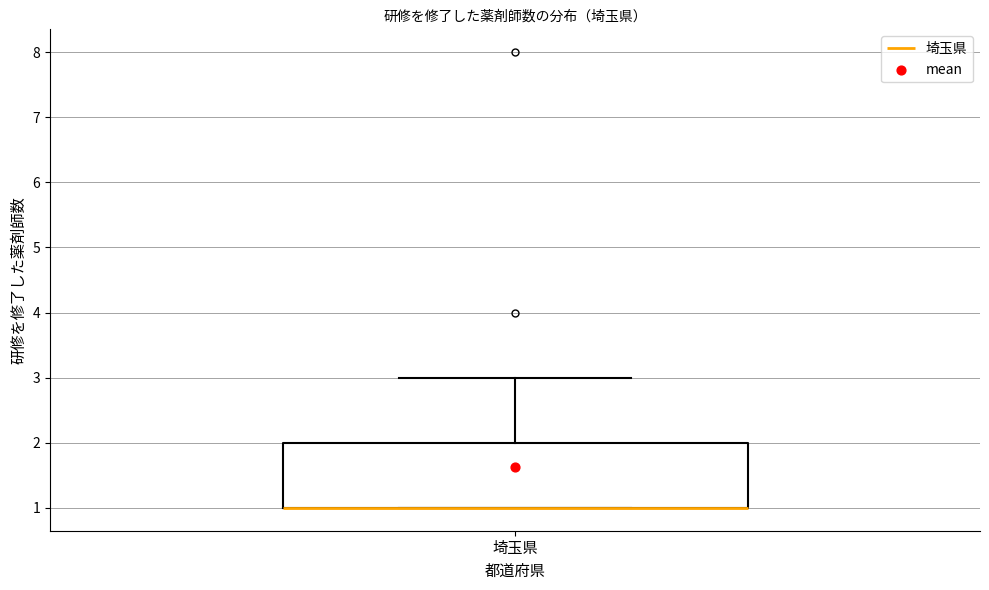

Read this box plot against the y-axis: the position of the median line, the range covered by the box, and the ends of both whiskers. The values are not printed on the chart, so give them approximately, as read against the axis.

median 1 (drawn on the box's lower edge), box 1 to 2, whiskers 1 to 3